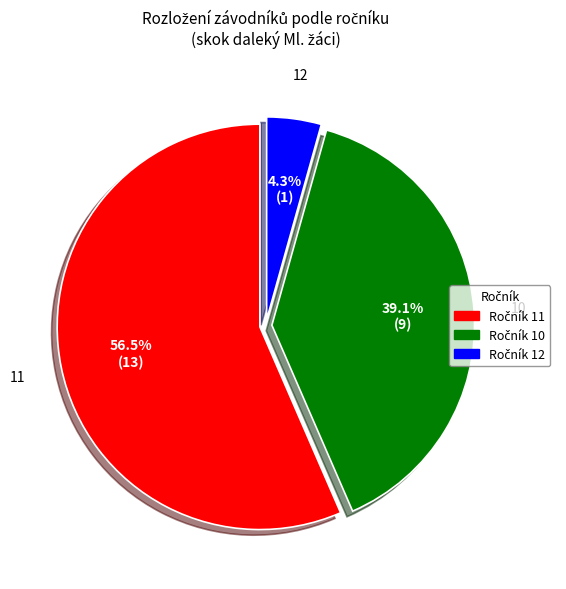

Count the number of slices in the pie.

3